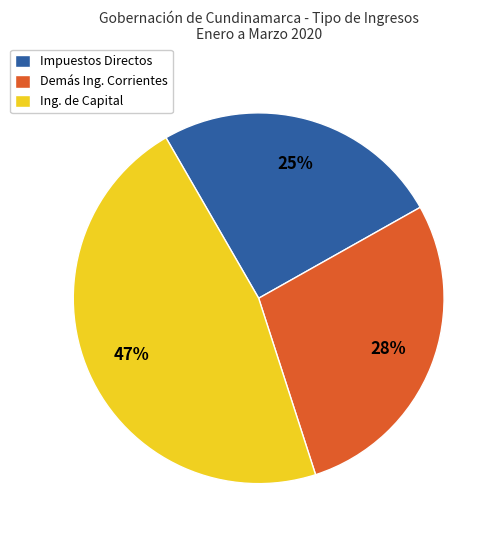

What percentage is the Ing. de Capital slice, to the nearest percent?

47%